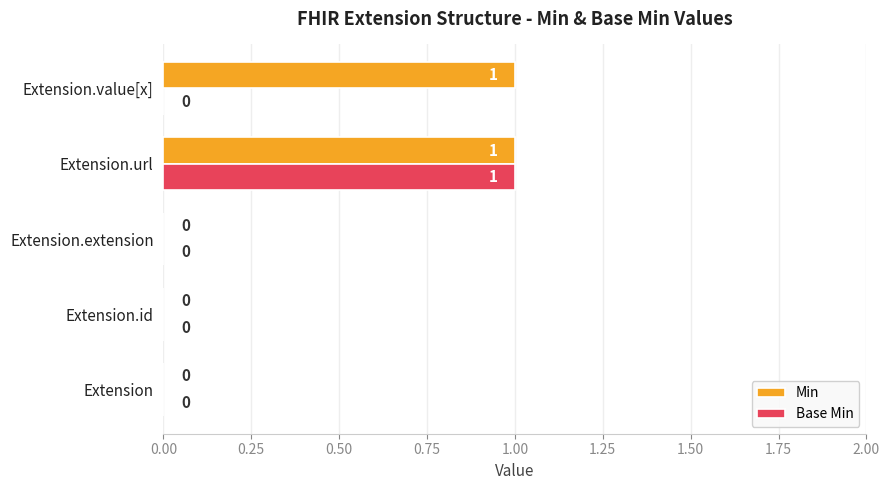

At which category is the sum across all series the highest?

Extension.url